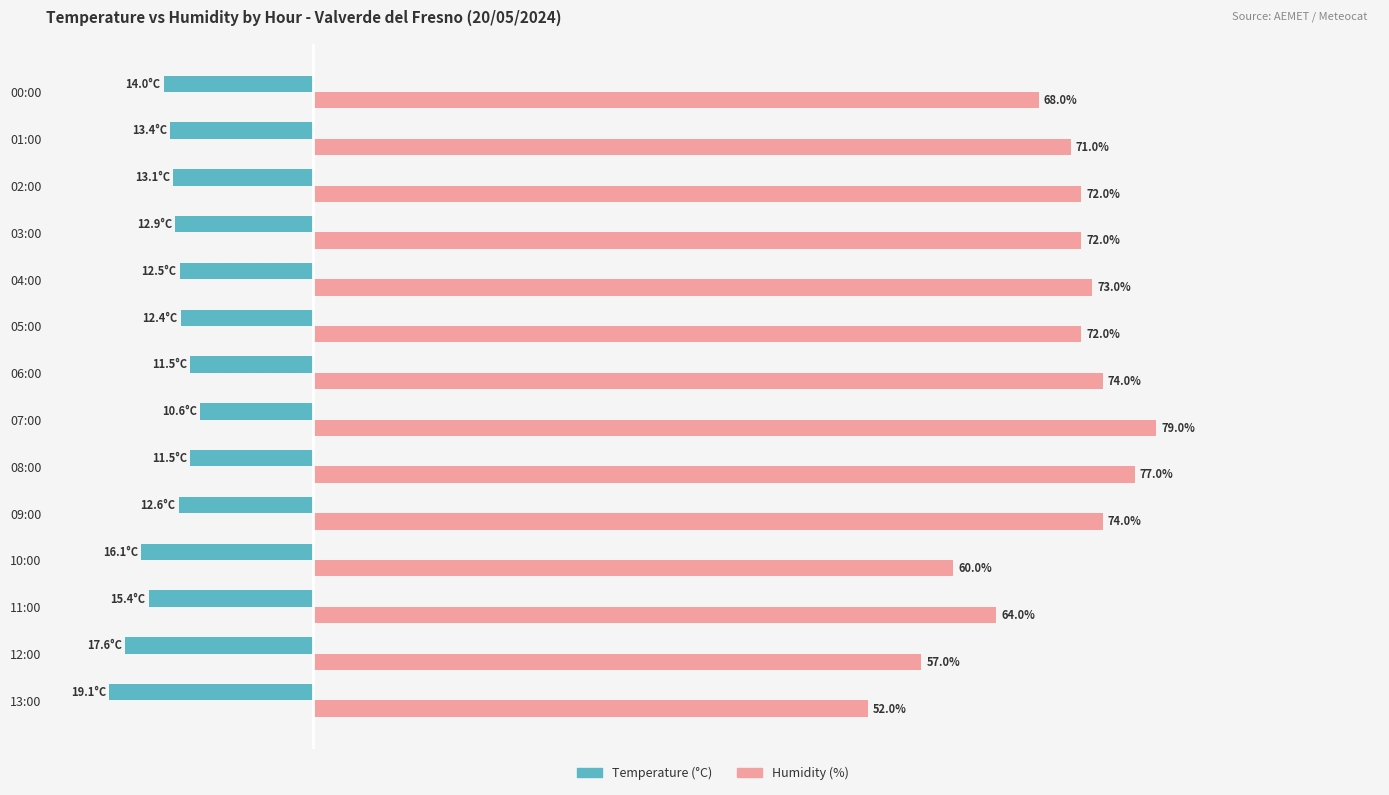

Which series has the largest total across all categories?

Humidity (%)